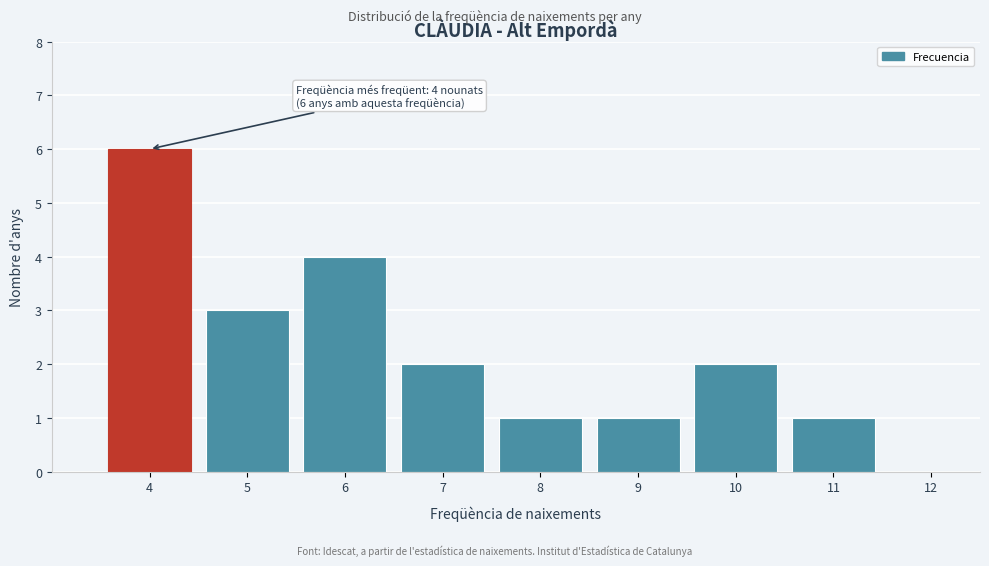

Over which range of the x-axis is the bar tallest?

3.5 to 4.5